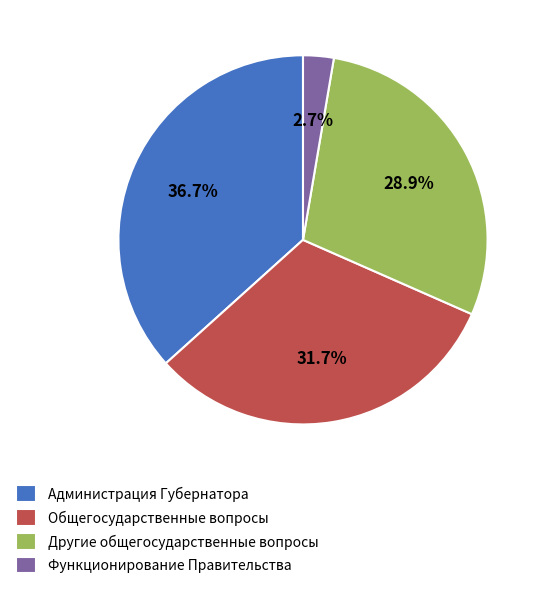

To the nearest percent, what is the difference between the Администрация Губернатора and Функционирование Правительства slice percentages?

34%